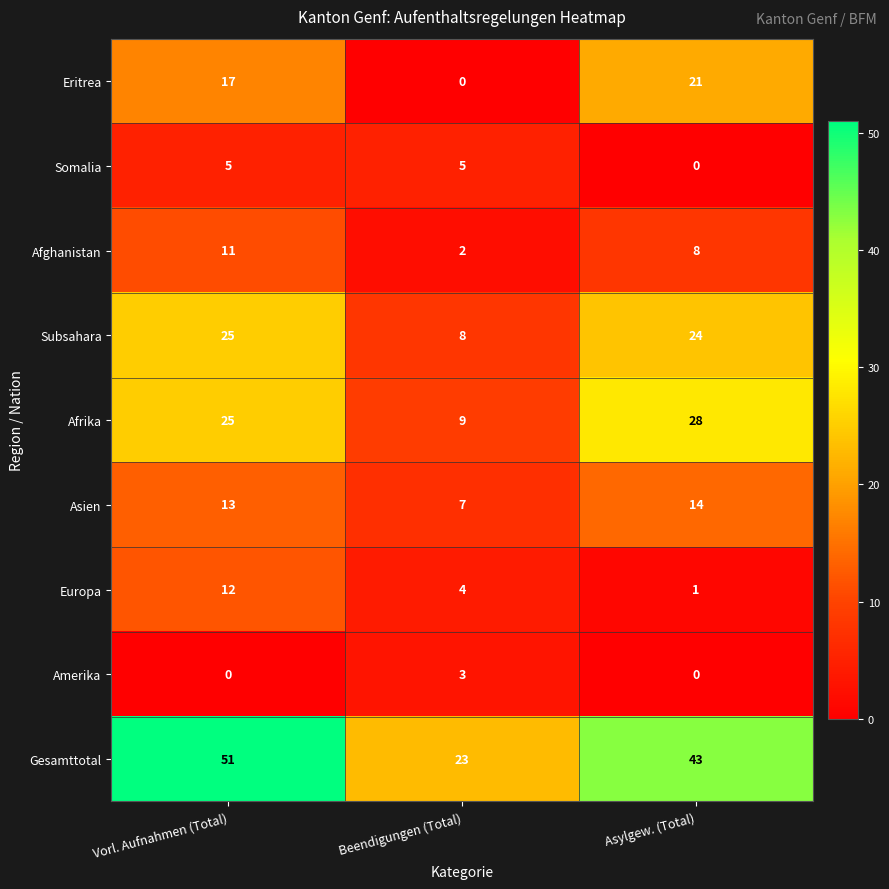

Reading right to left, transcribe all the data shown in this chart.

Eritrea: 21	0	17
Somalia: 0	5	5
Afghanistan: 8	2	11
Subsahara: 24	8	25
Afrika: 28	9	25
Asien: 14	7	13
Europa: 1	4	12
Amerika: 0	3	0
Gesamttotal: 43	23	51